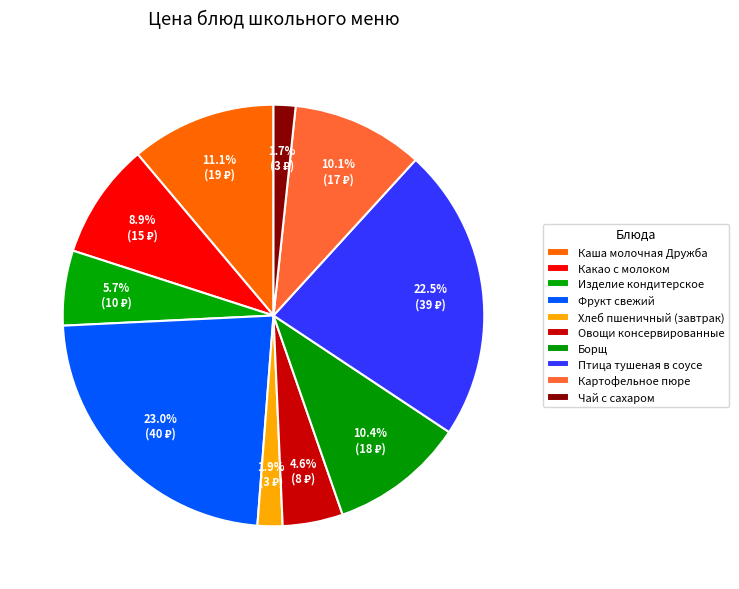

To the nearest percent, what is the difference between the Каша молочная Дружба and Хлеб пшеничный (завтрак) slice percentages?

9%